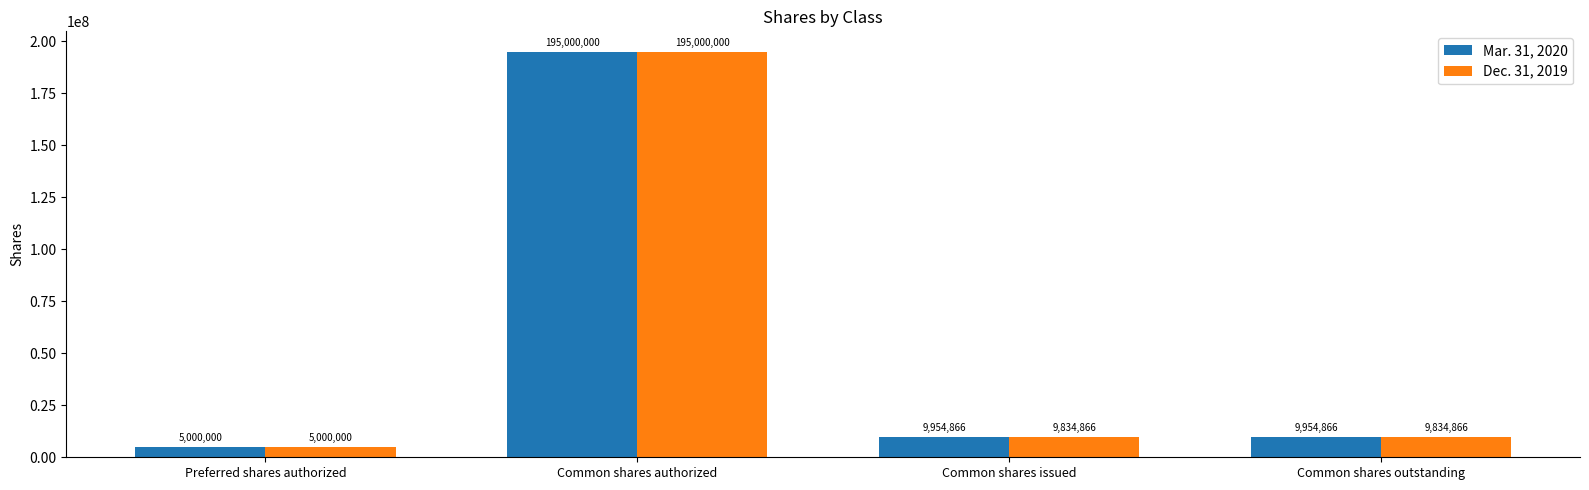

At which label does Dec. 31, 2019 first exceed 9834866?

Common shares authorized